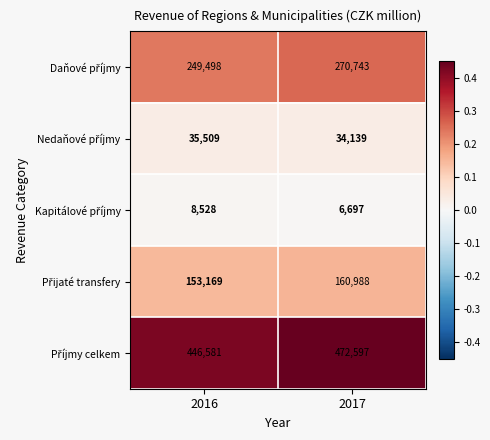

What is the spread (max minus min) of values at 2016?

438053